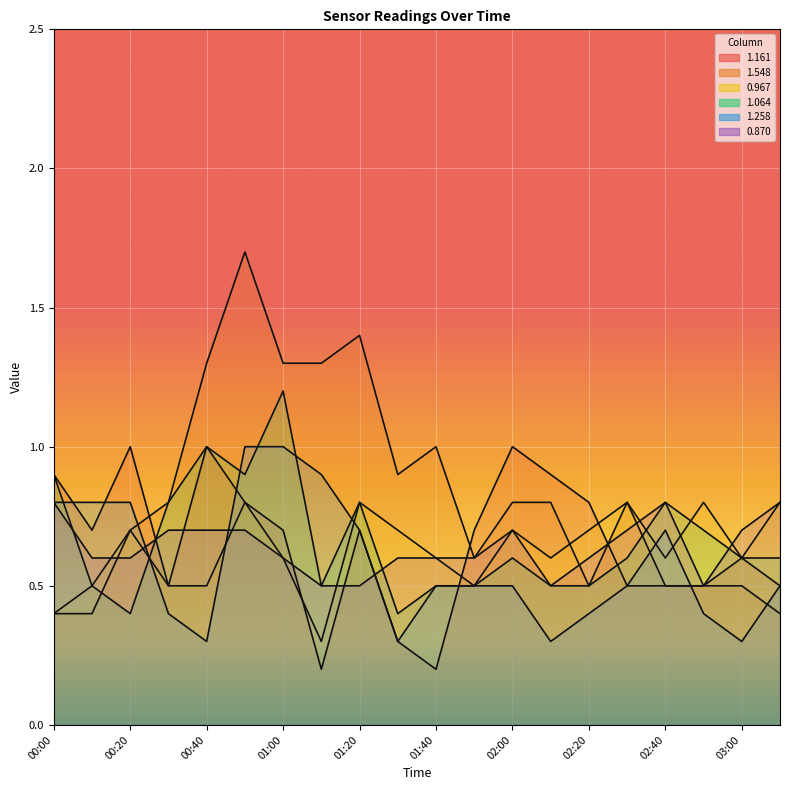

How many data points does each series have?

20